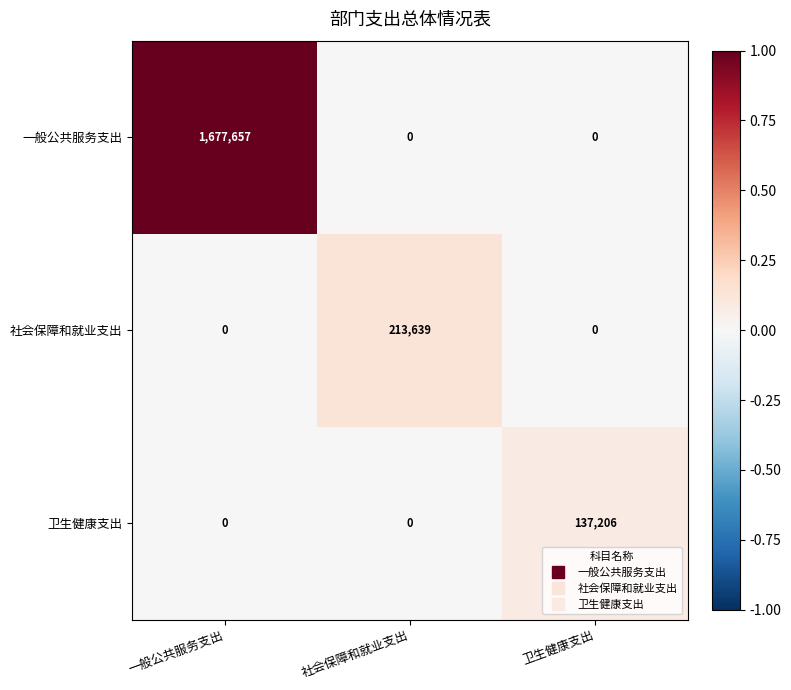

What is the sum of the 一般公共服务支出 values at 一般公共服务支出 and 社会保障和就业支出?

1677657